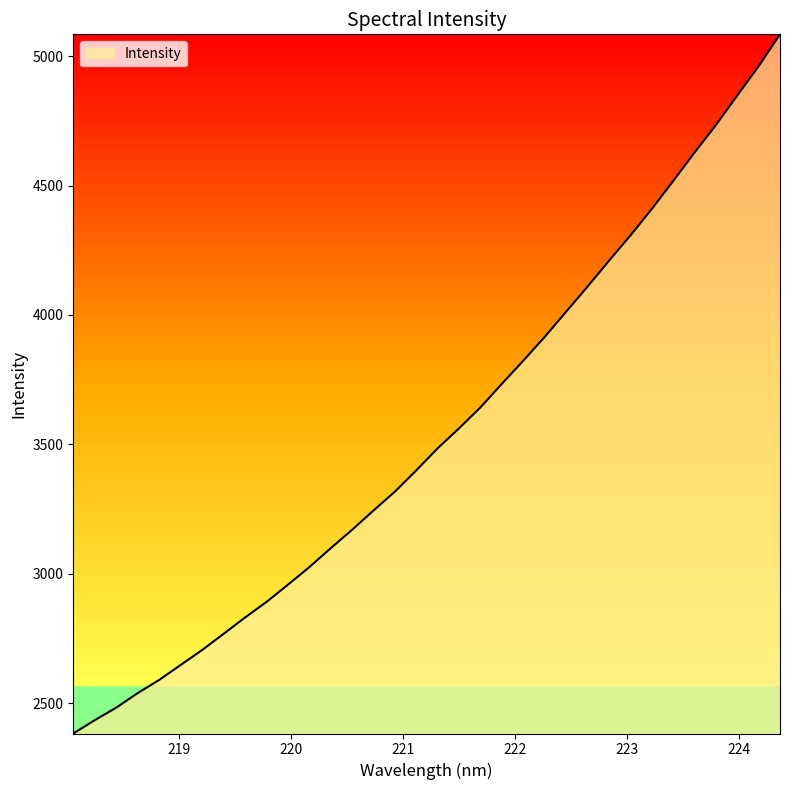

How many lines are shown in the chart?

1